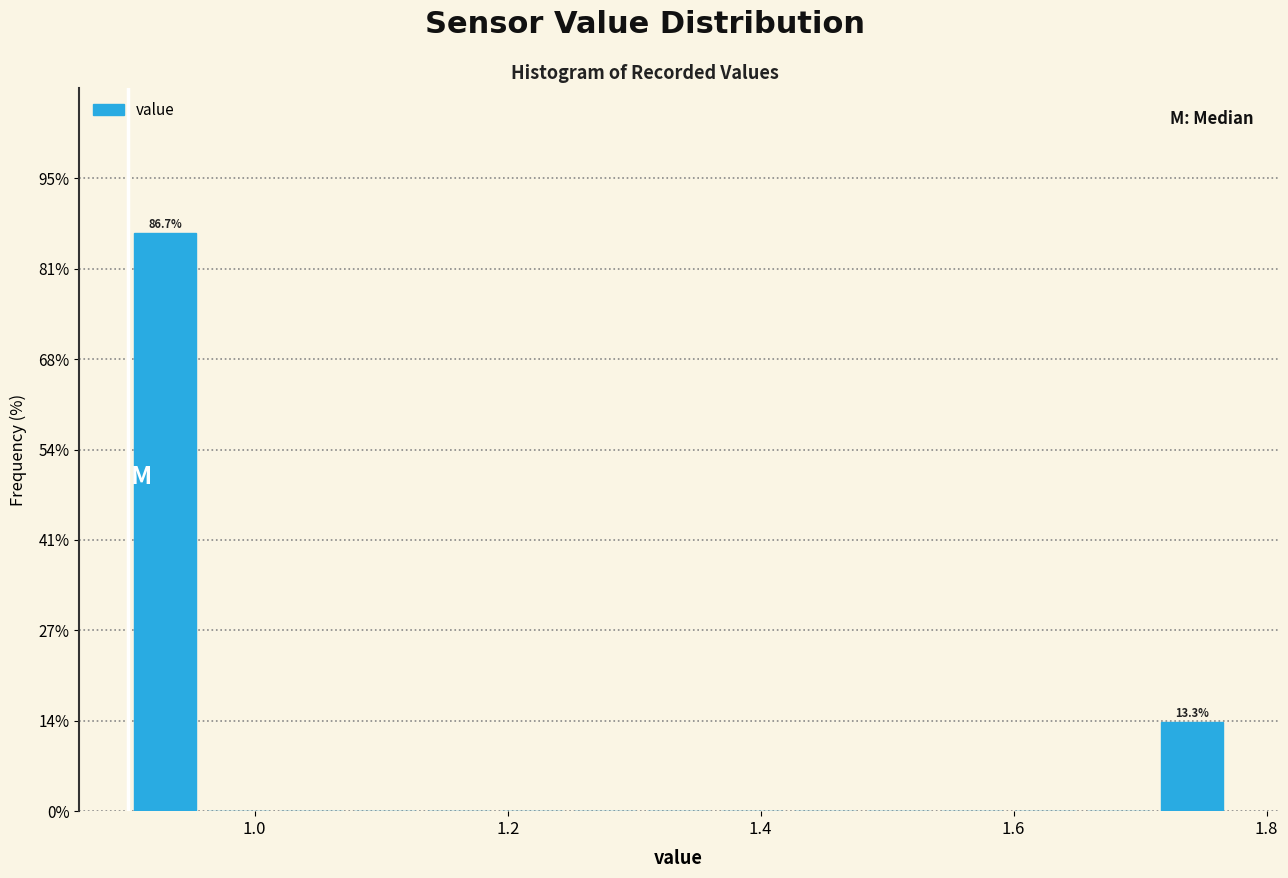

Around what value on the x-axis is the tallest bar? Give the approximate position of its centre, as read against the axis.

0.92